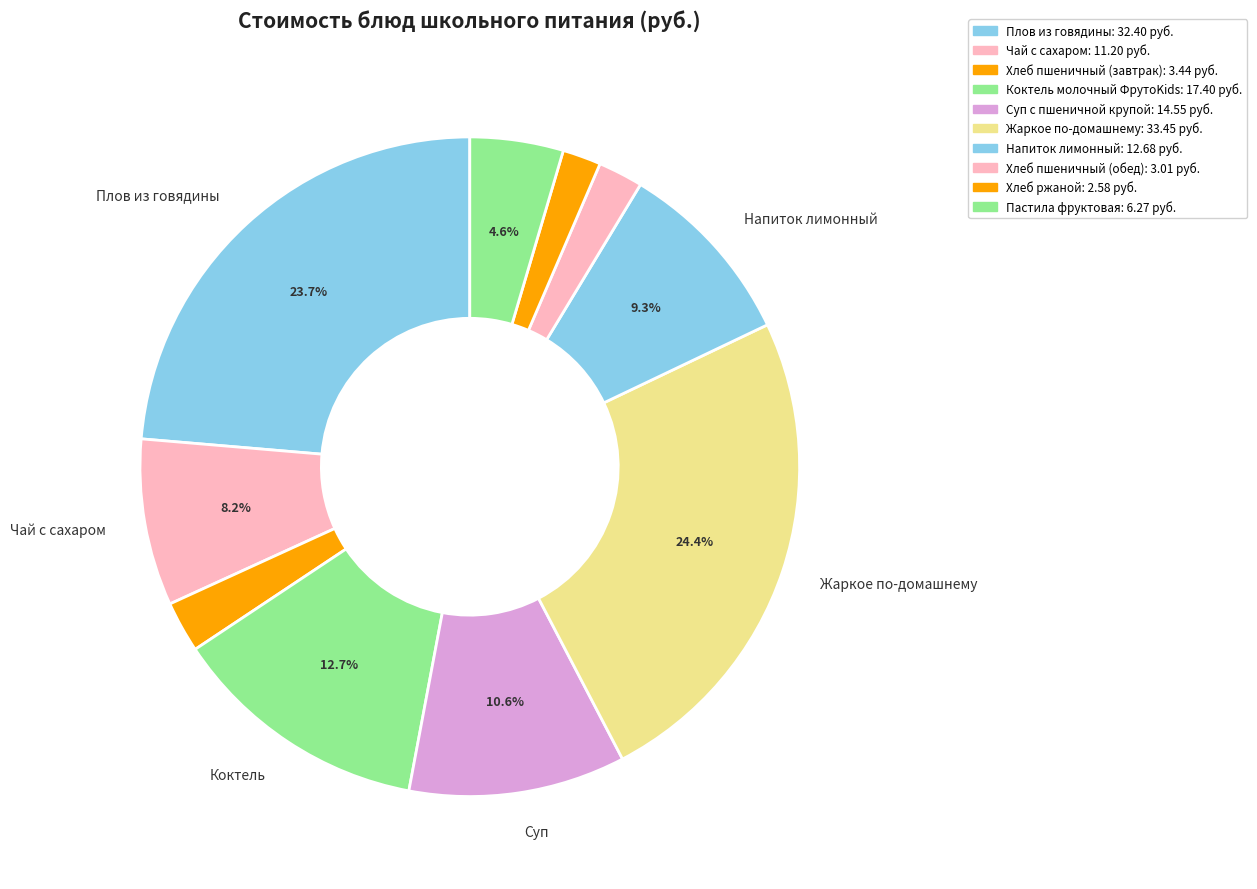

Which category has the smallest portion of the pie?

Хлеб ржаной